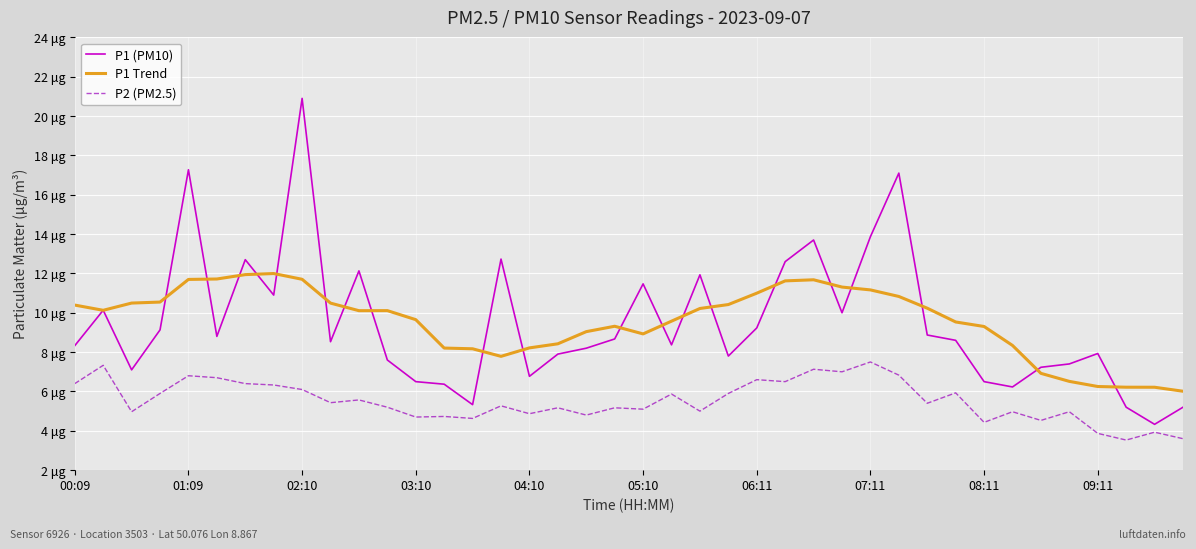

True or false: P1 (PM10) has more than 0 points higher than both neighbors.

True